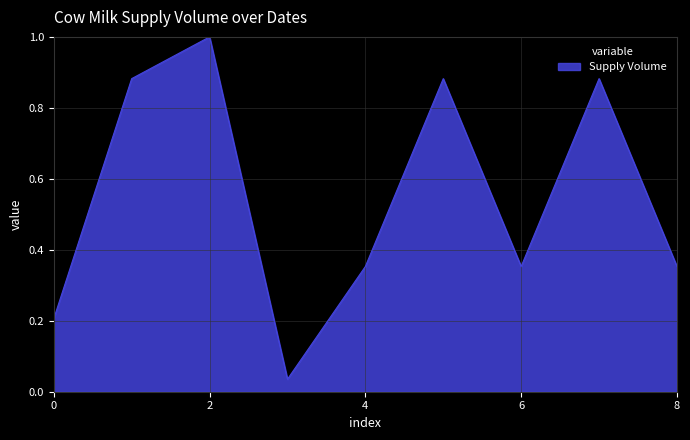

What is the greatest value displayed?

1.0